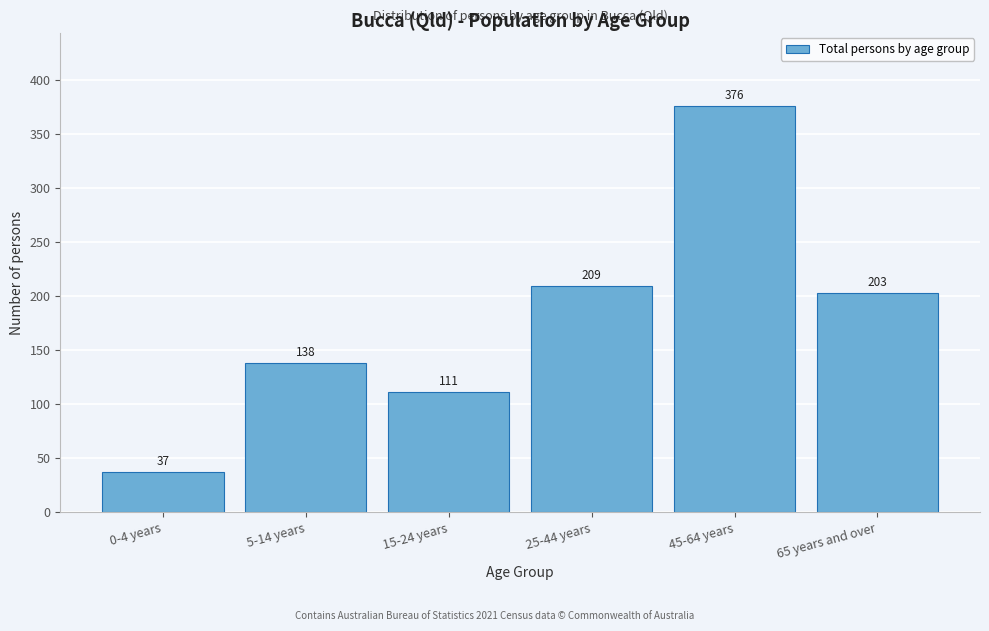

Reading right to left, transcribe all the data shown in this chart.

65 years and over=203	45-64 years=376	25-44 years=209	15-24 years=111	5-14 years=138	0-4 years=37